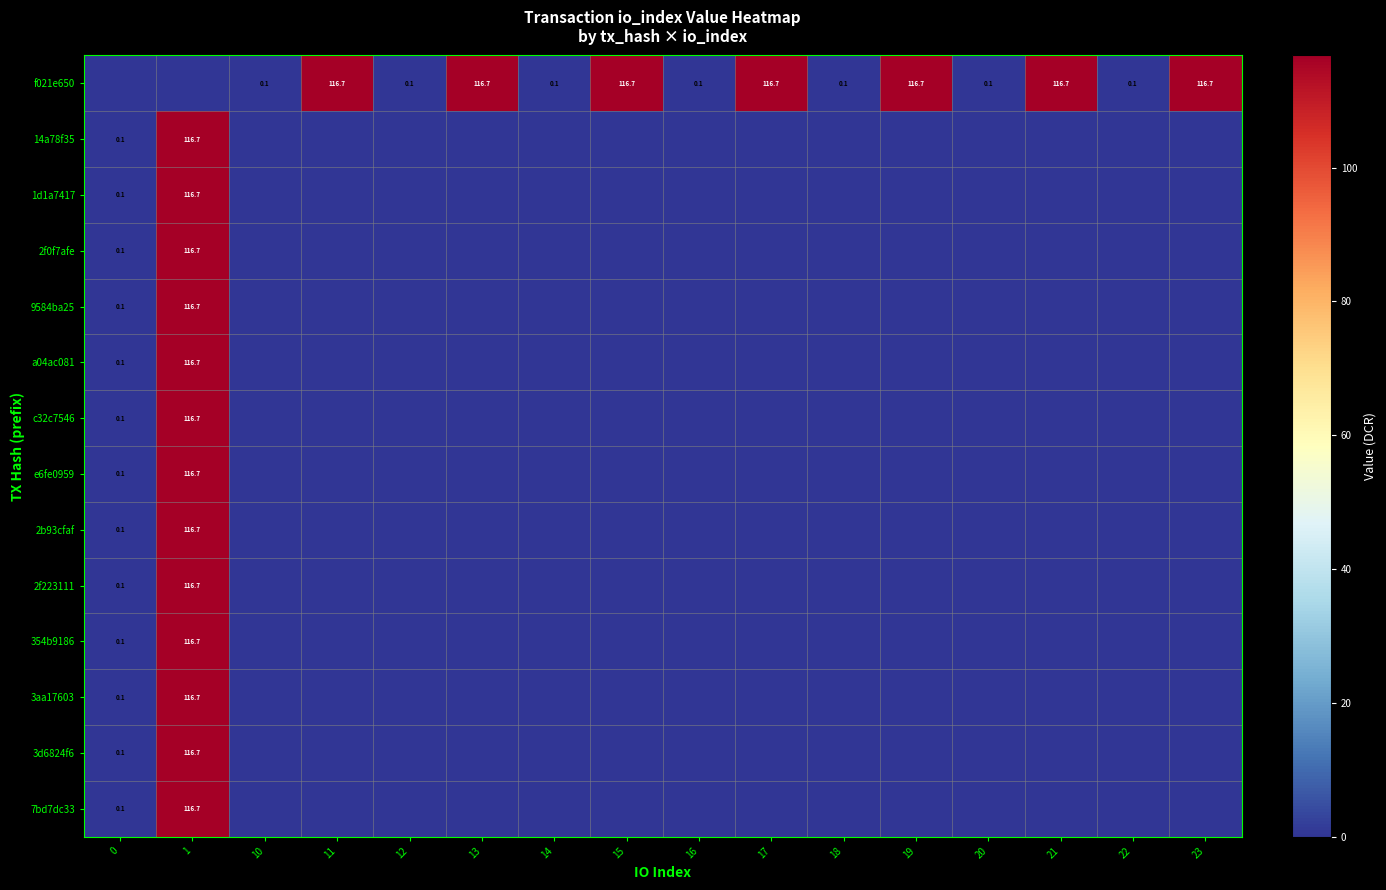

What is the difference between the 2b93cfaf values at 17 and 0?

0.1